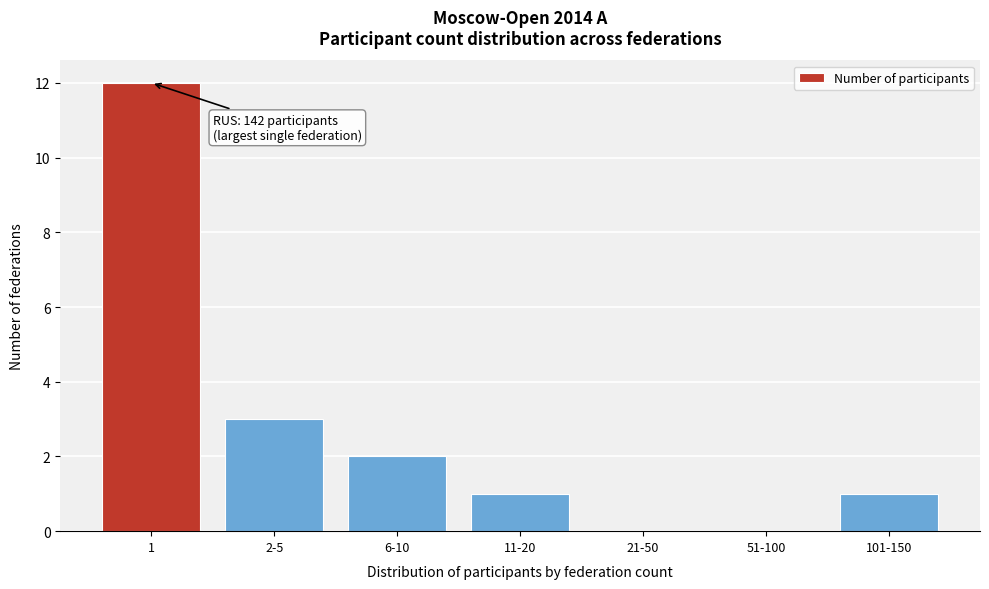

Reading left to right, transcribe all the data shown in this chart.

1=12	2-5=3	6-10=2	11-20=1	21-50=0	51-100=0	101-150=1